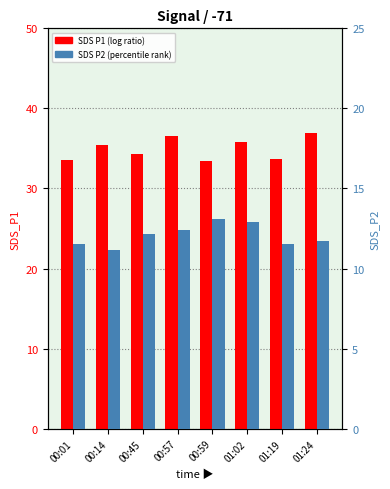

Count the number of categories in the chart.

8